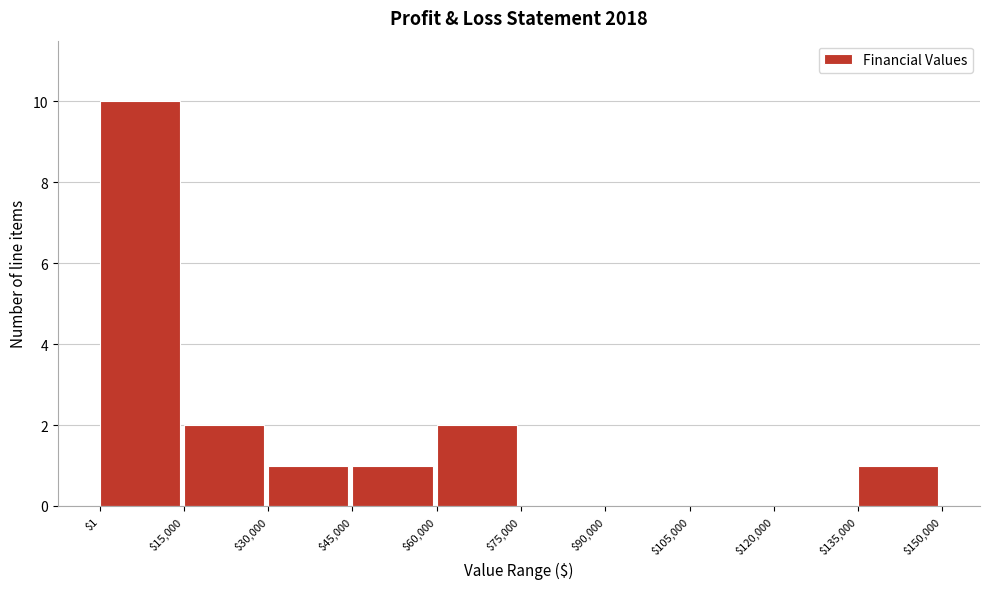

Reading left to right, transcribe this chart: for each bar, give the range it covers on the x-axis and its height. The values are not printed on the chart, so give them approximately, as read against the axis.

$1 to $15,000: 10
$15,000 to $30,000: 2
$30,000 to $45,000: 1
$45,000 to $60,000: 1
$60,000 to $75,000: 2
$75,000 to $90,000: 0
$90,000 to $105,000: 0
$105,000 to $120,000: 0
$120,000 to $135,000: 0
$135,000 to $150,000: 1